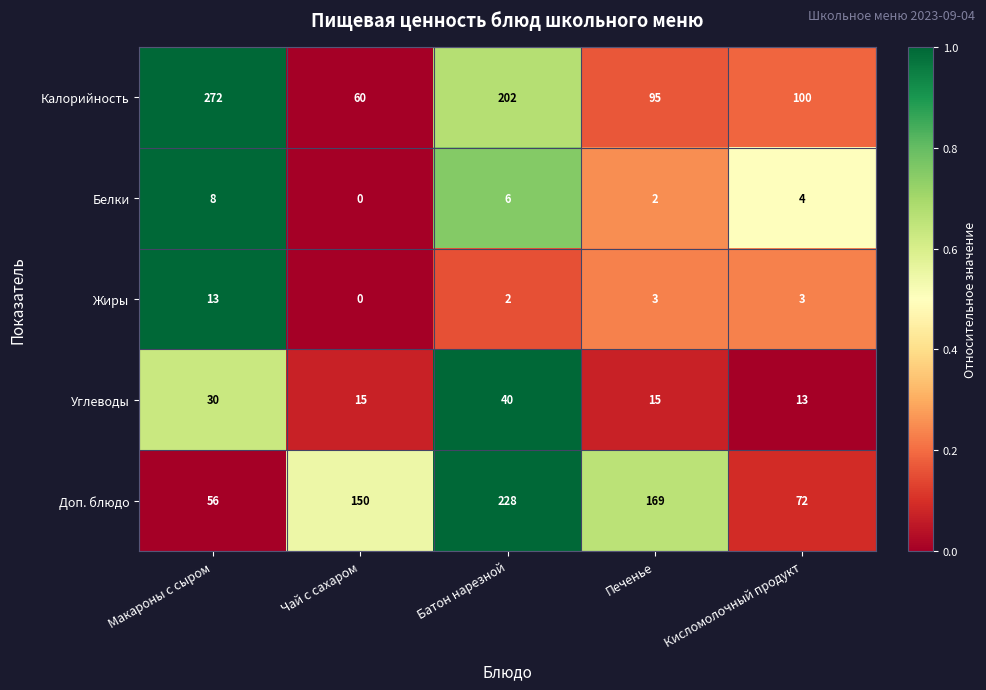

How many series are shown in this chart?

5